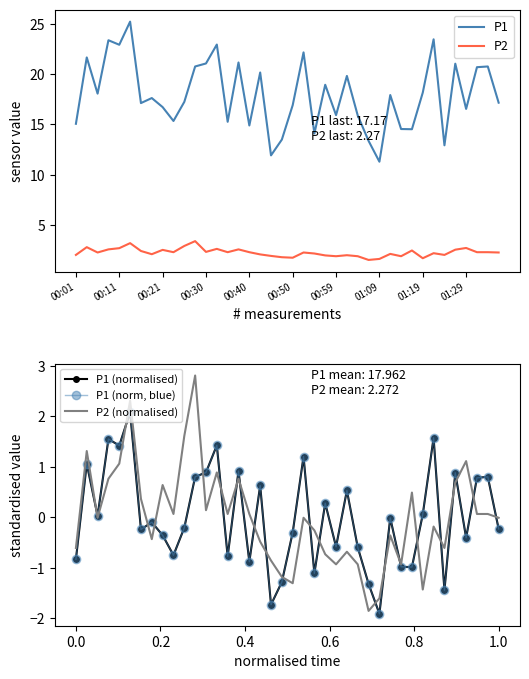

How many data points in P1 (norm, blue) are above 0?

18